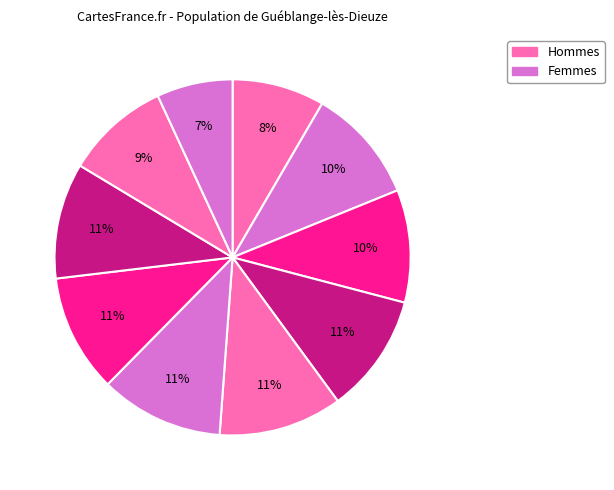

Count the number of slices in the pie.

10